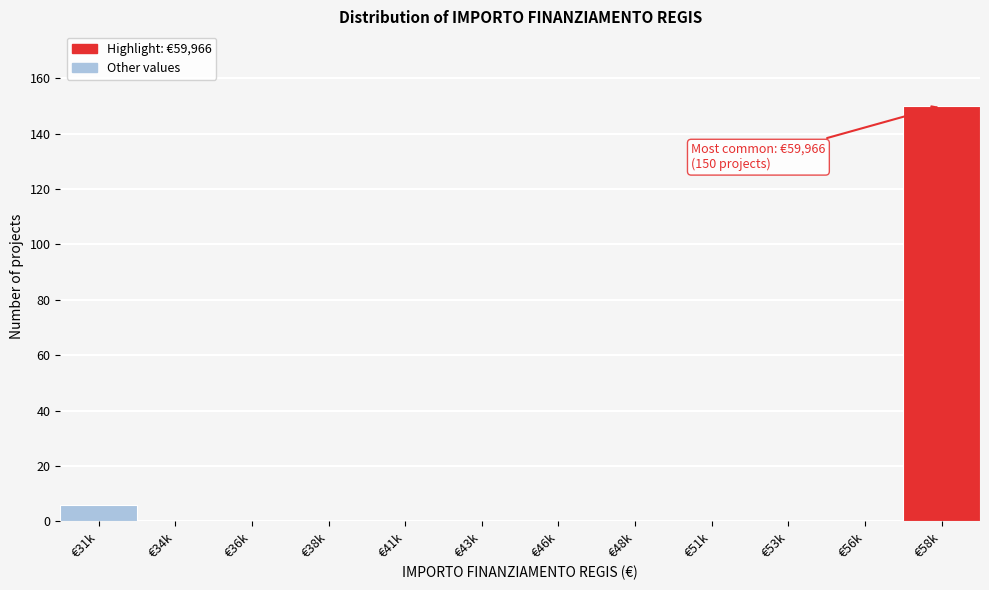

Reading left to right, transcribe all the data shown in this chart.

€31k=6	€34k=0	€36k=0	€38k=0	€41k=0	€43k=0	€46k=0	€48k=0	€51k=0	€53k=0	€56k=0	€58k=150